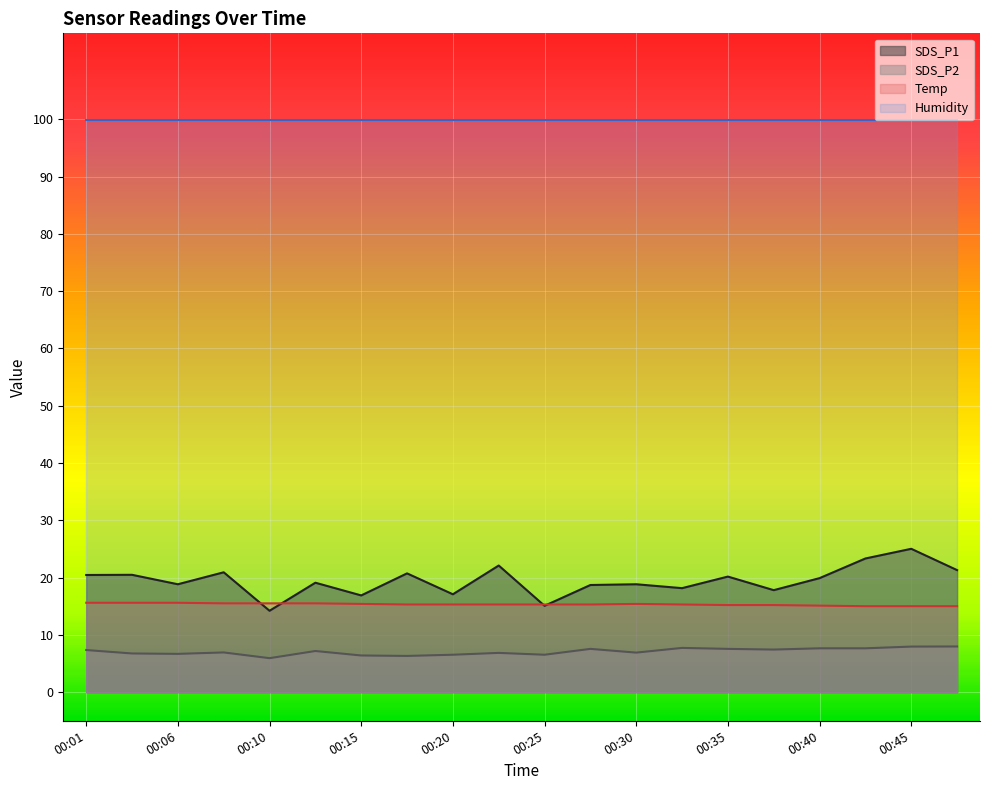

Does the chart display data point markers on the line(s)?

No